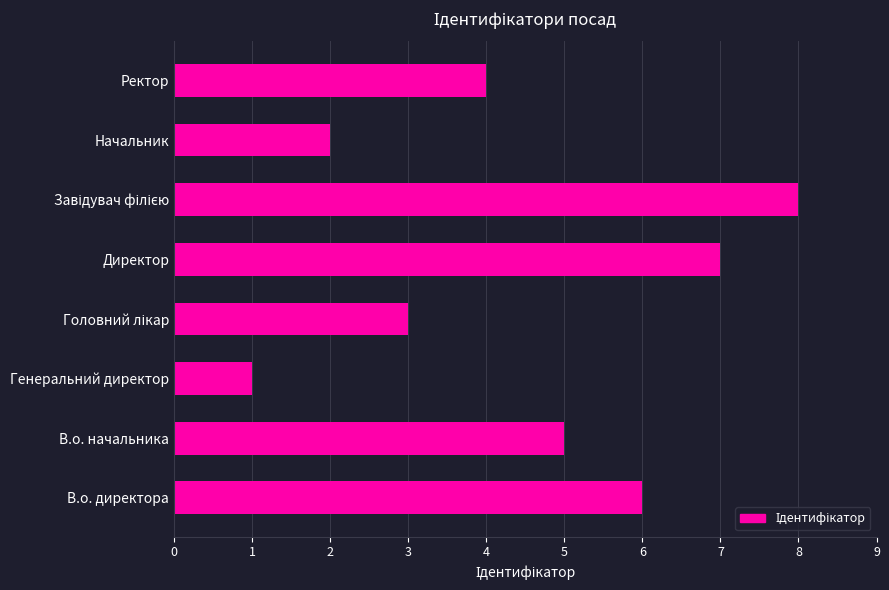

What is the greatest value displayed?

8